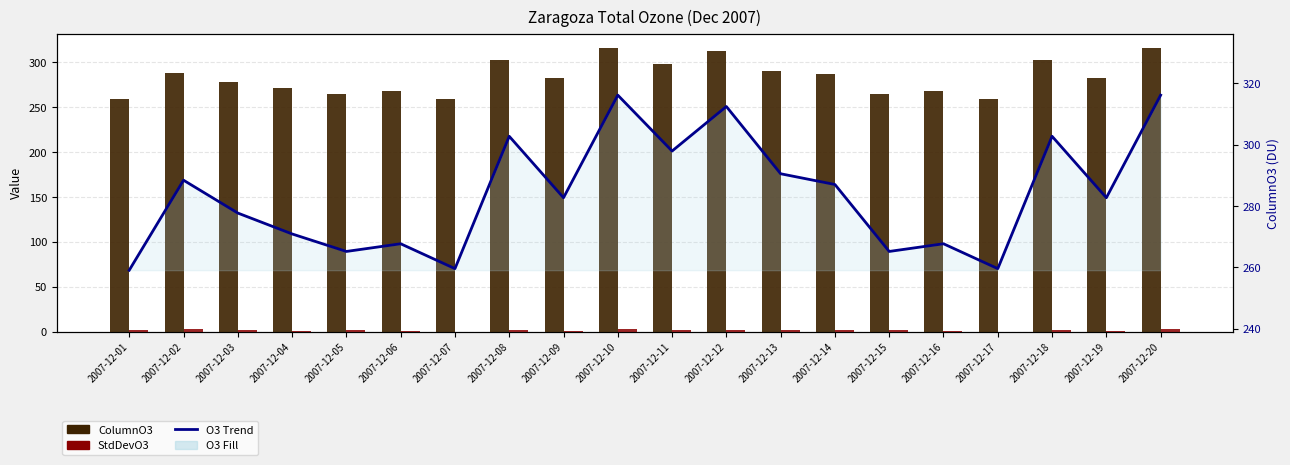

What is the value of the ColumnO3 bar at the 3rd from the left?

277.7